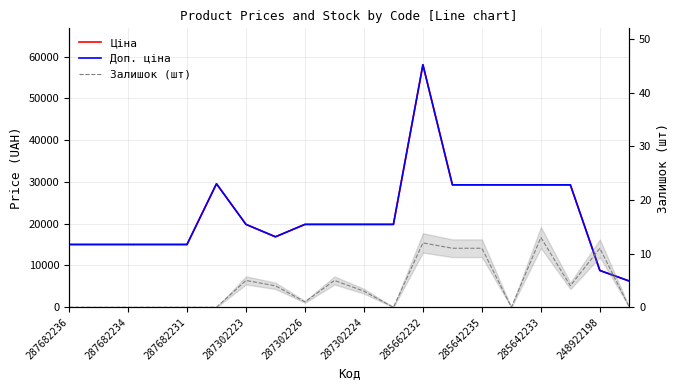

How many interior local valleys does the Доп. ціна series have?

1